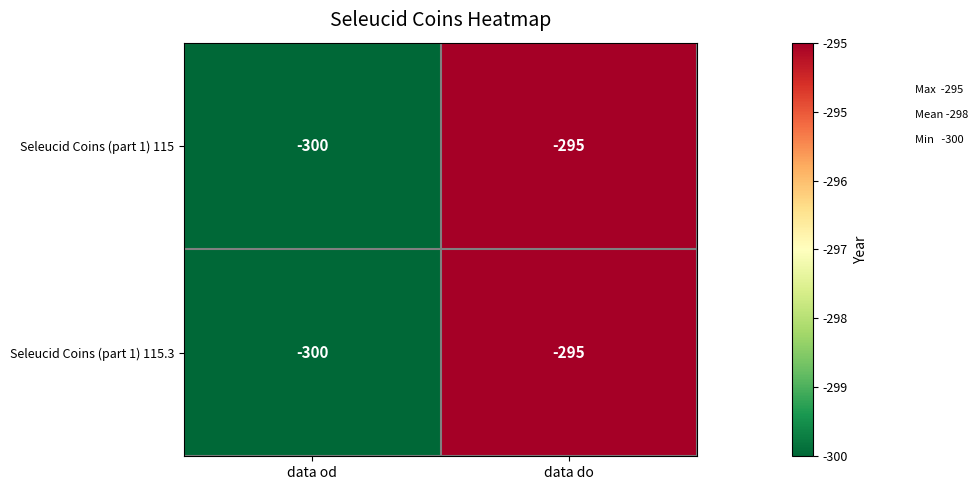

How many data points does each series have?

2